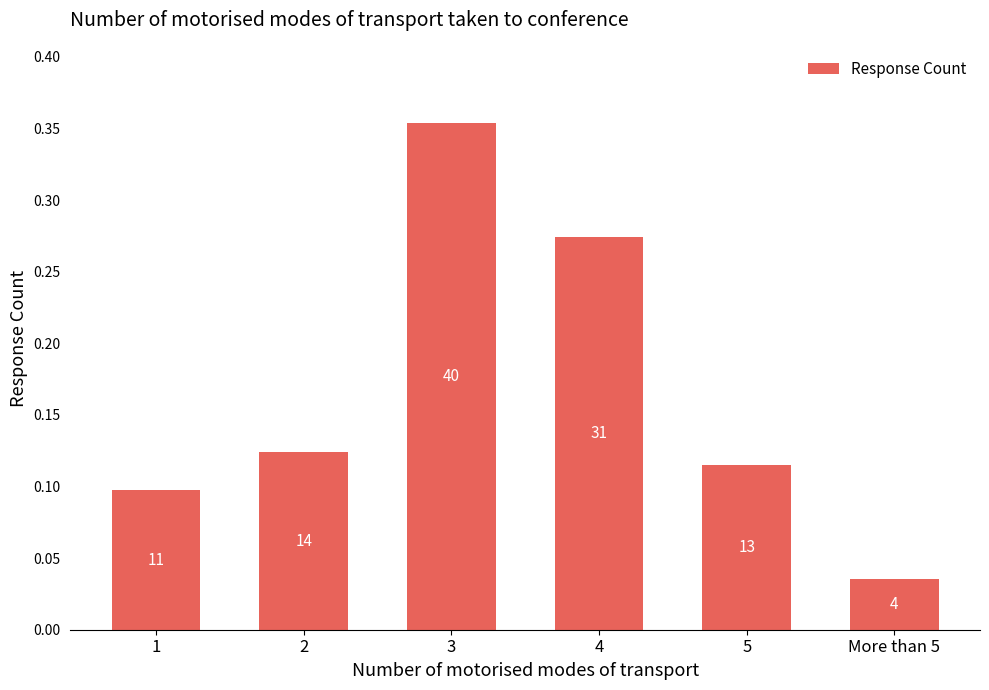

What is the change in value from 3 to More than 5?

-0.3